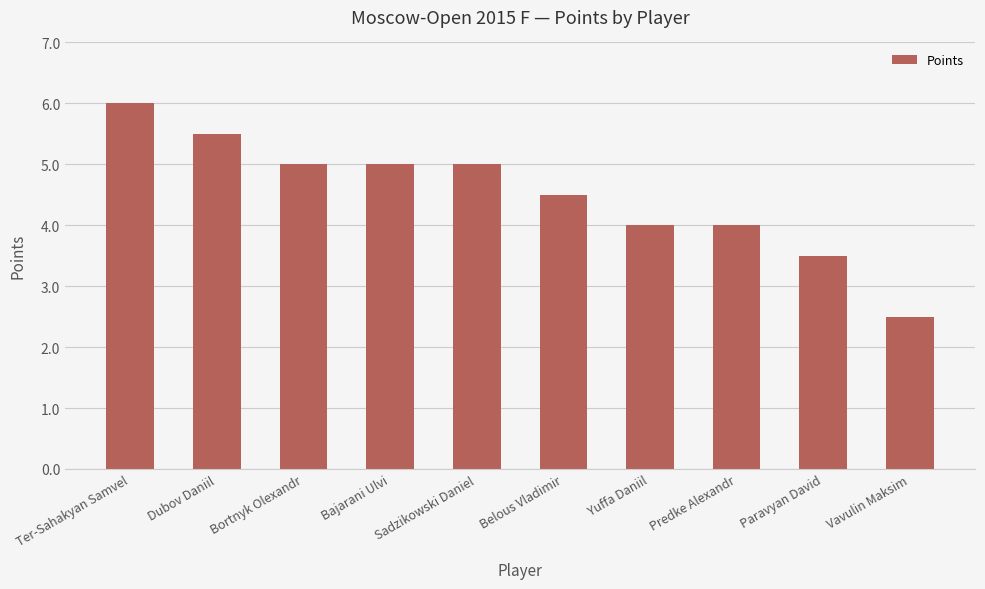

What is the label of the 4th bar from the left?

Bajarani Ulvi